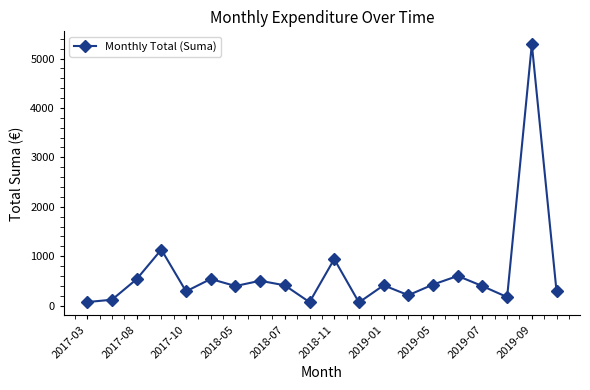

What is the difference between the maximum and second lowest values?

5218.9